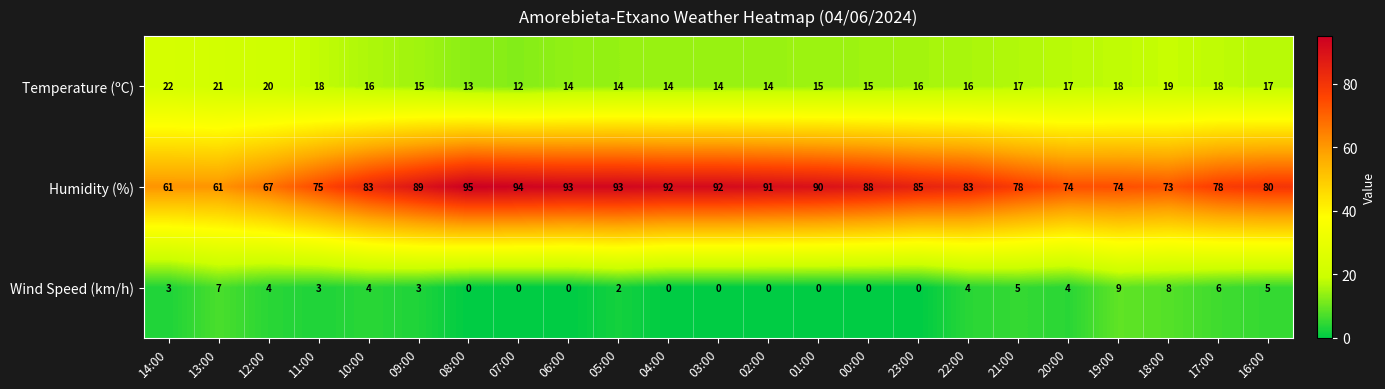

What is the maximum value shown in the chart?

95